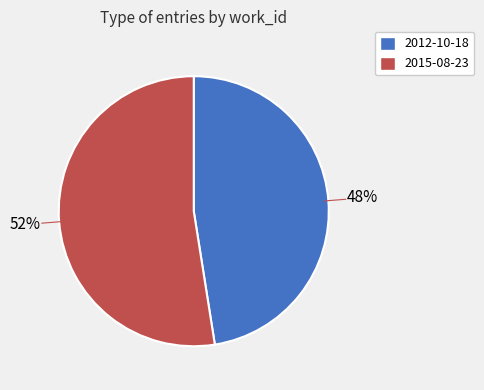

Which category has the smallest portion of the pie?

2012-10-18